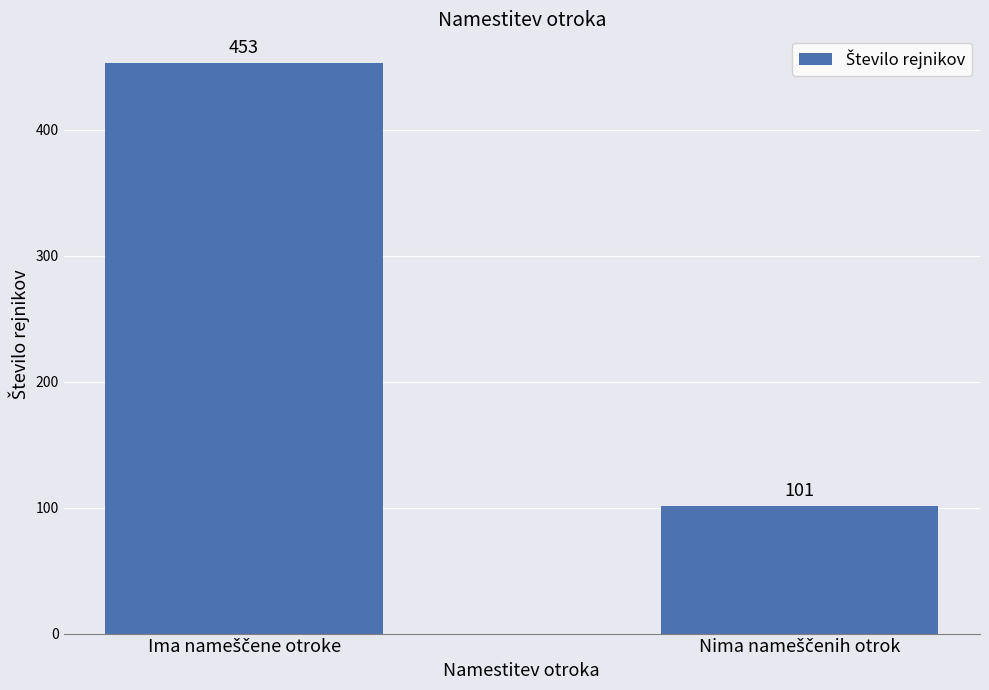

What is the minimum value shown in the chart?

101